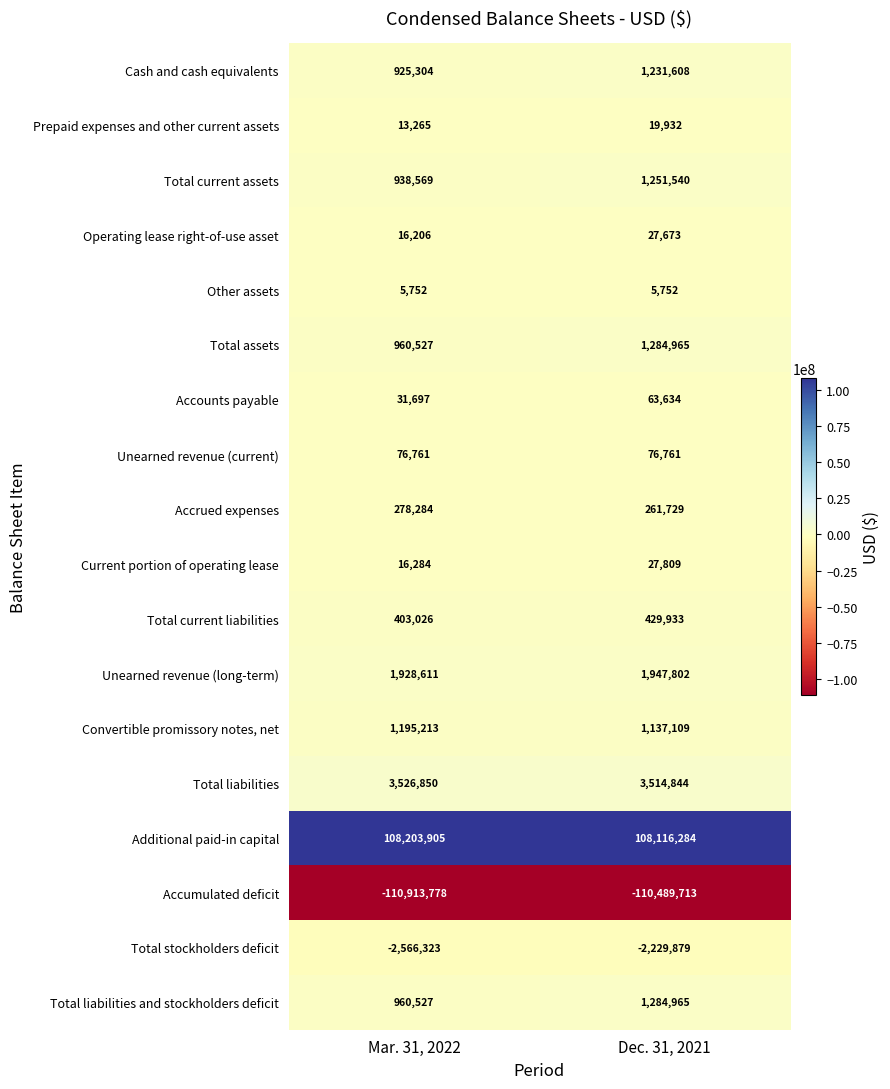

True or false: Total current liabilities has a value of 403026 at Mar. 31, 2022.

True